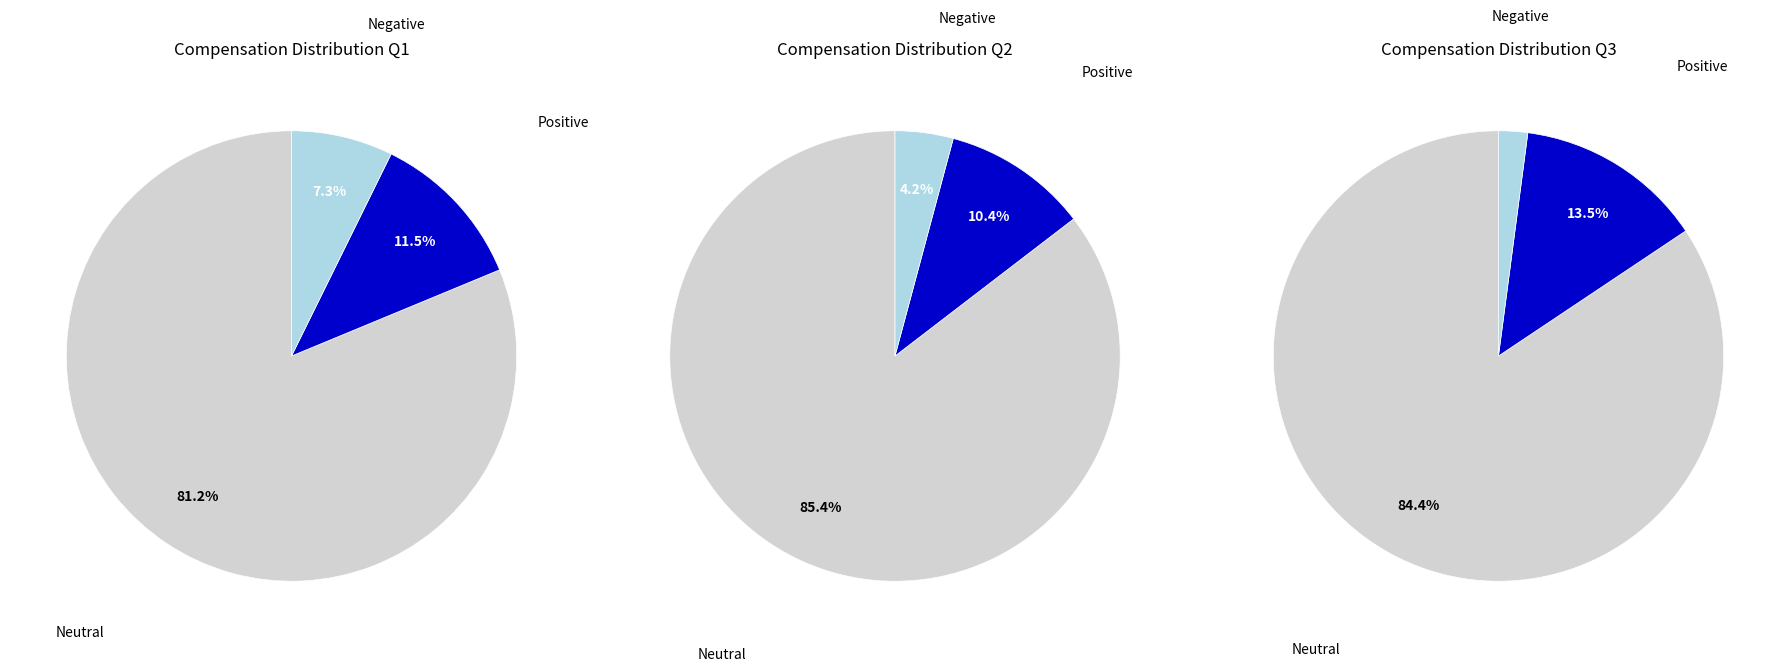

To the nearest percent, what is the difference between the largest and smallest slice percentages?

74%